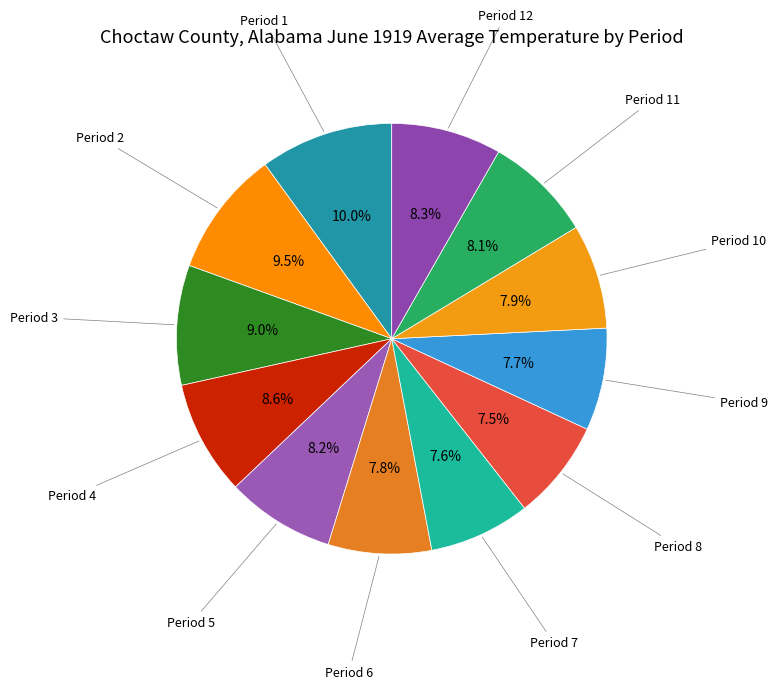

To the nearest percent, what is the average slice percentage?

8%